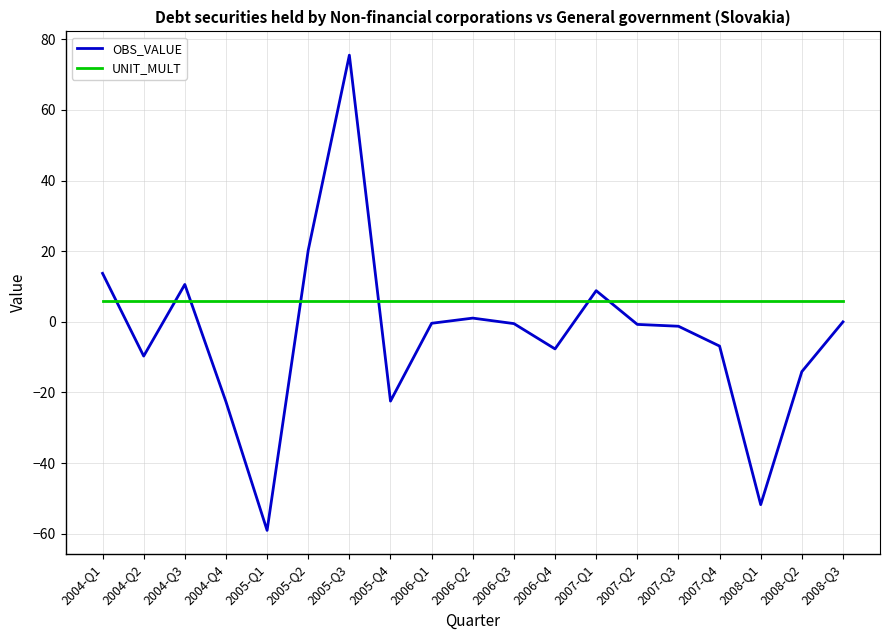

Where does the OBS_VALUE series first go above 0?

2004-Q1